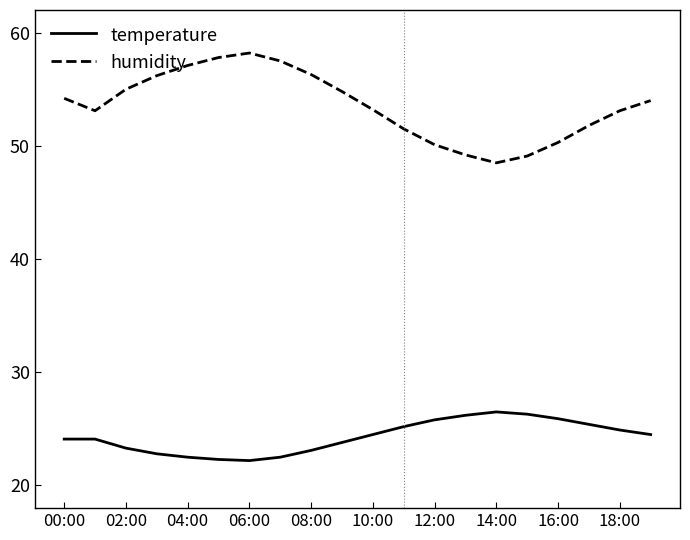

What is the minimum value for humidity?

48.5